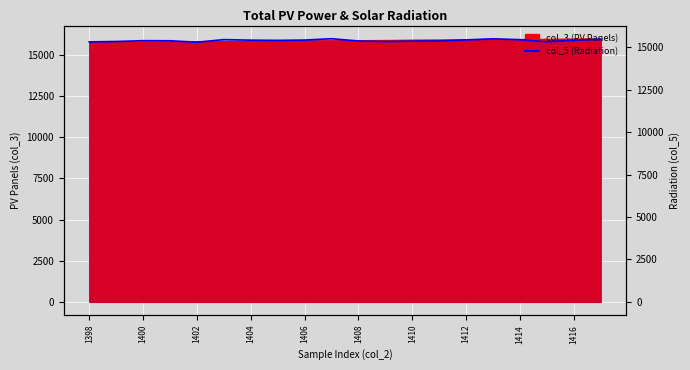

True or false: the data shows 15424 at 1404.

True